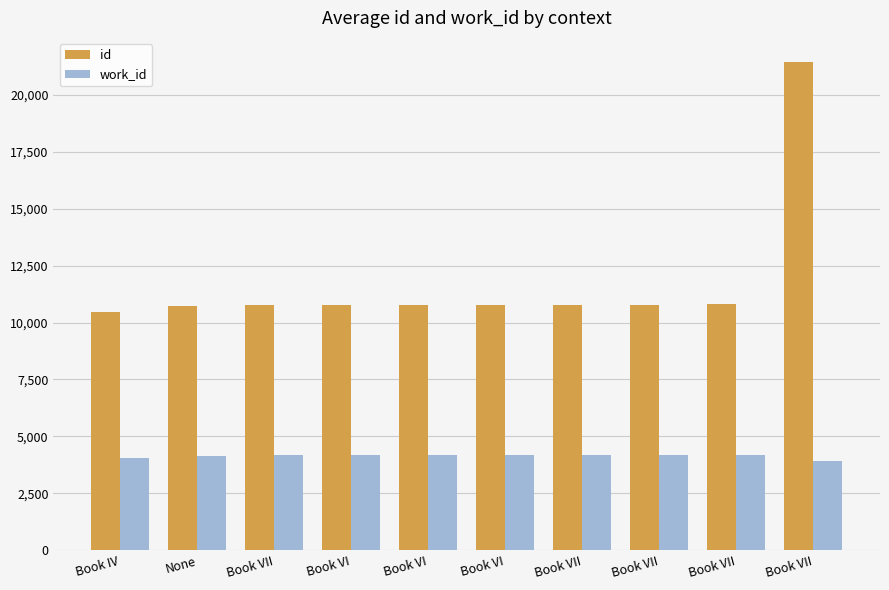

Which series has the largest range (max minus min)?

id